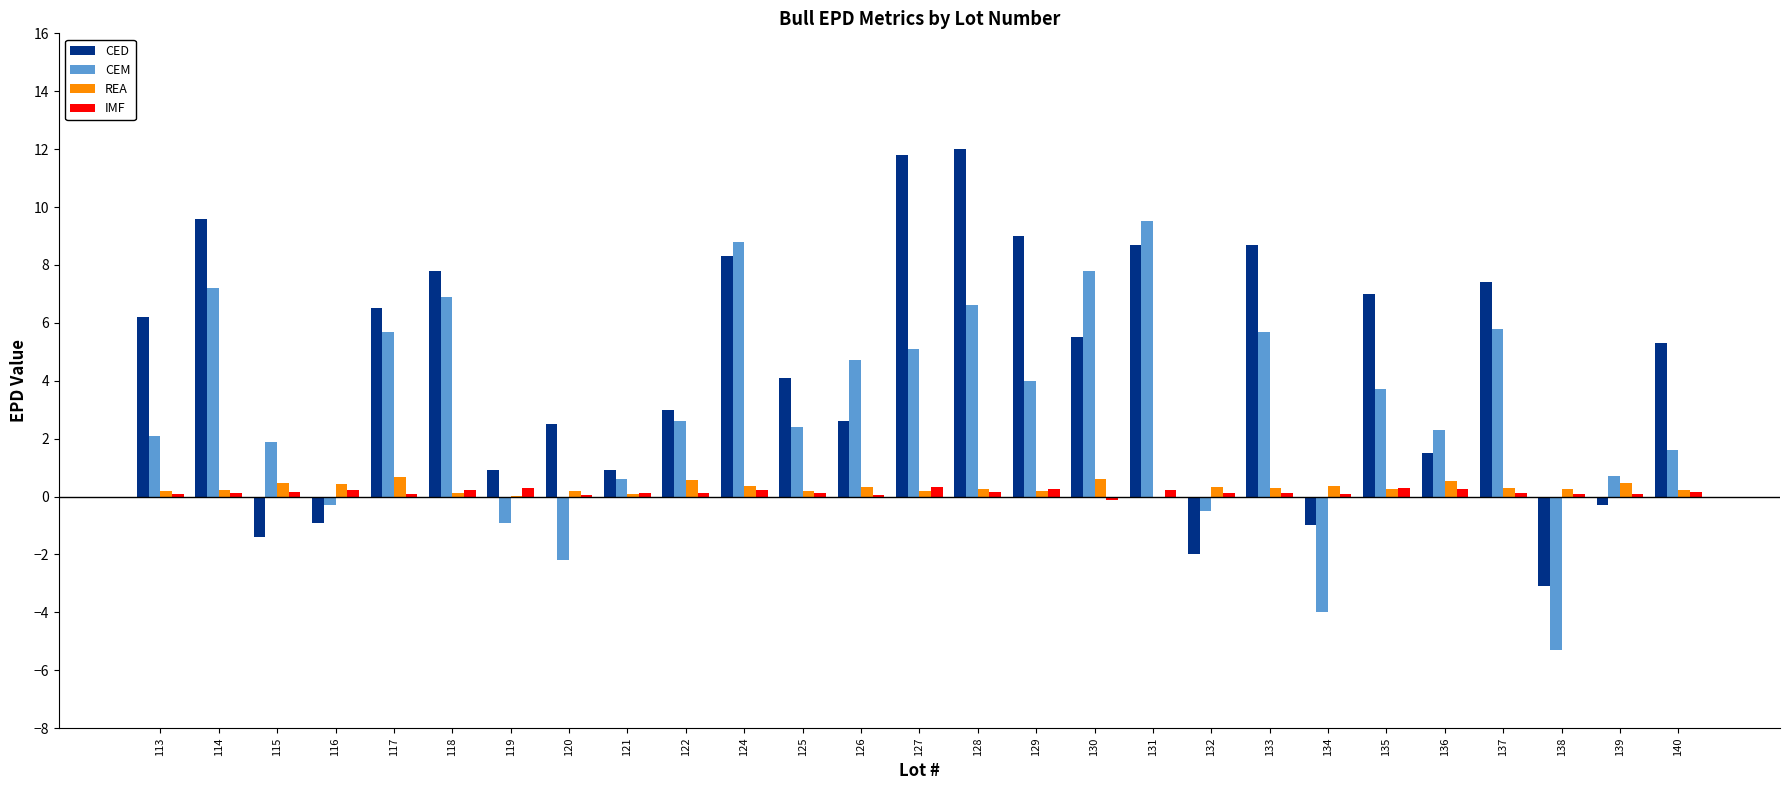

Is the value of REA at 120 greater than the value of CEM at 114?

No